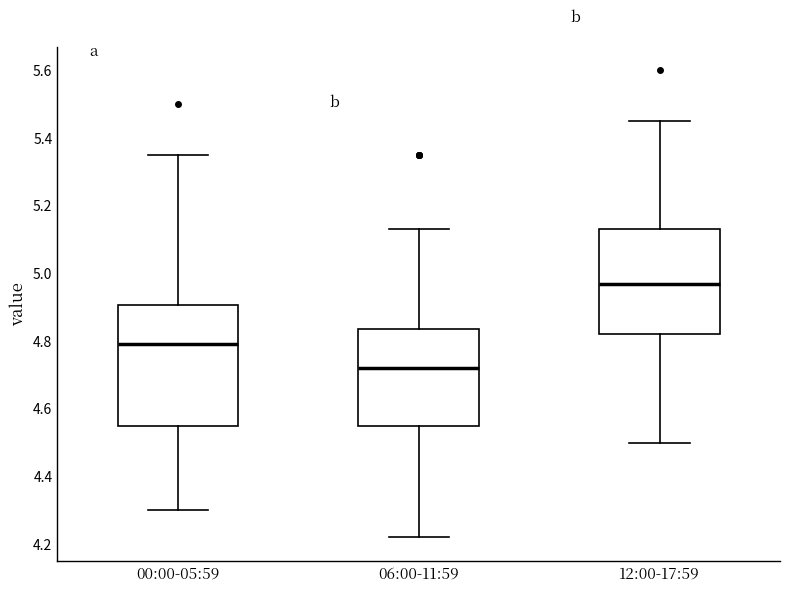

Comparing the boxes themselves (not the whiskers), which one is the tallest?

00:00-05:59